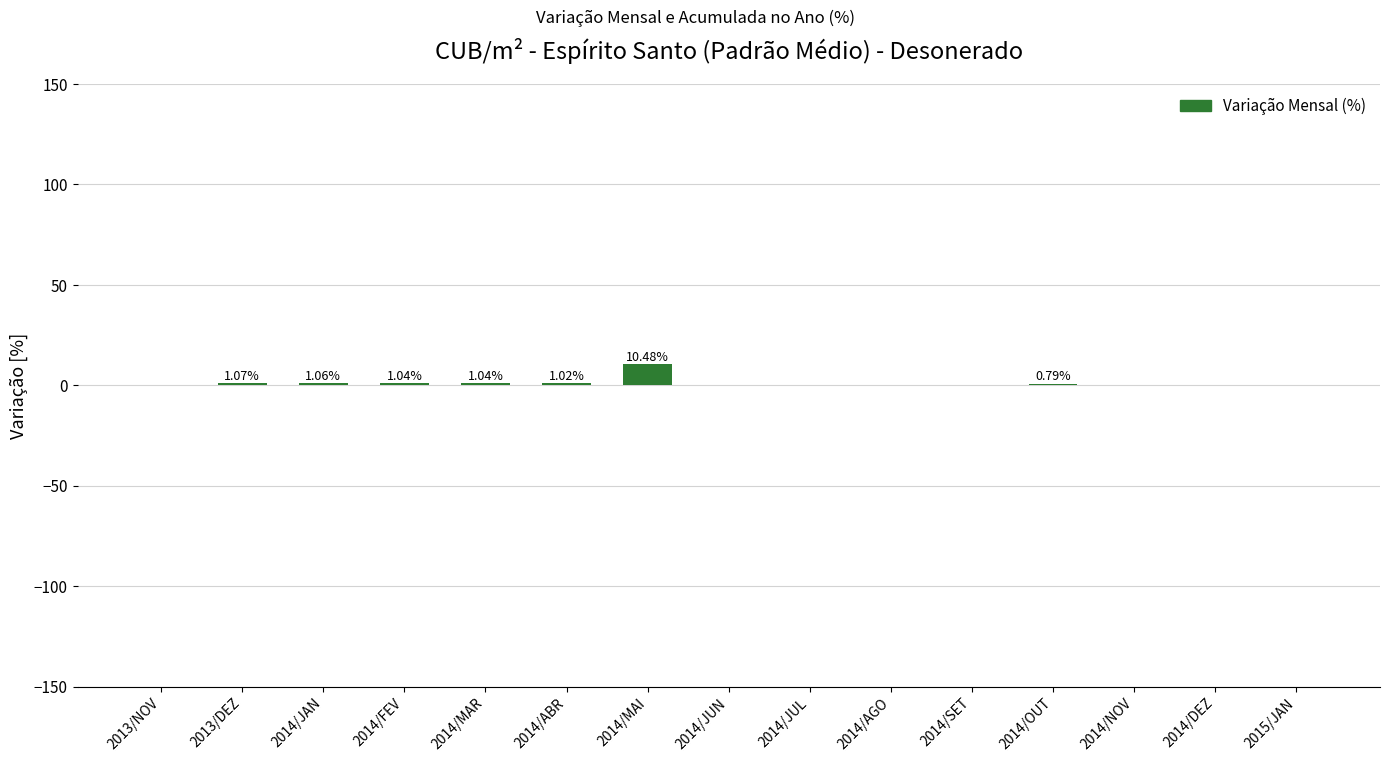

What is the sum of all values?

16.5